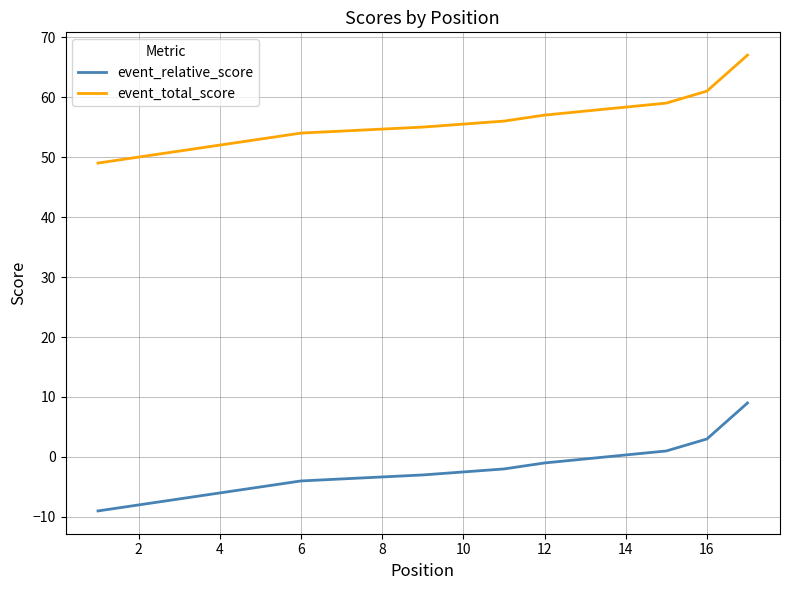

Is it true that event_total_score equals 75 at 12?

False